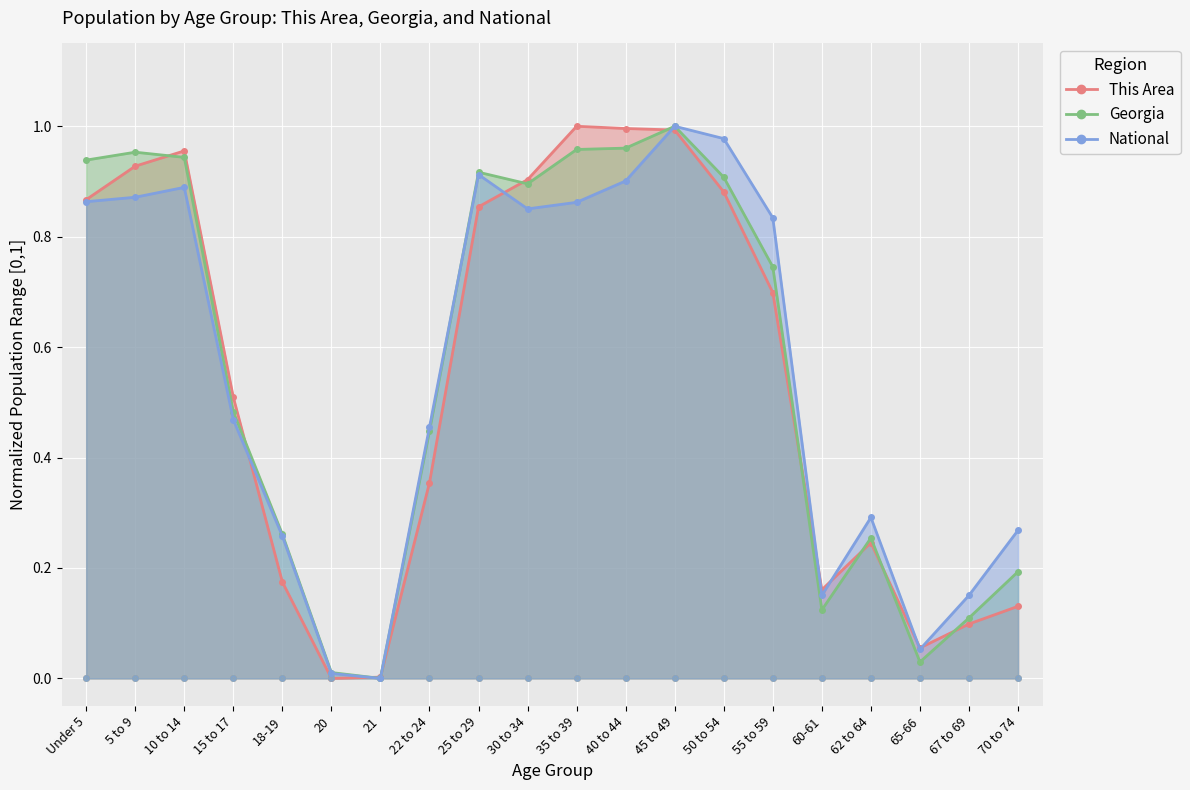

At which label is This Area closest to 0?

20